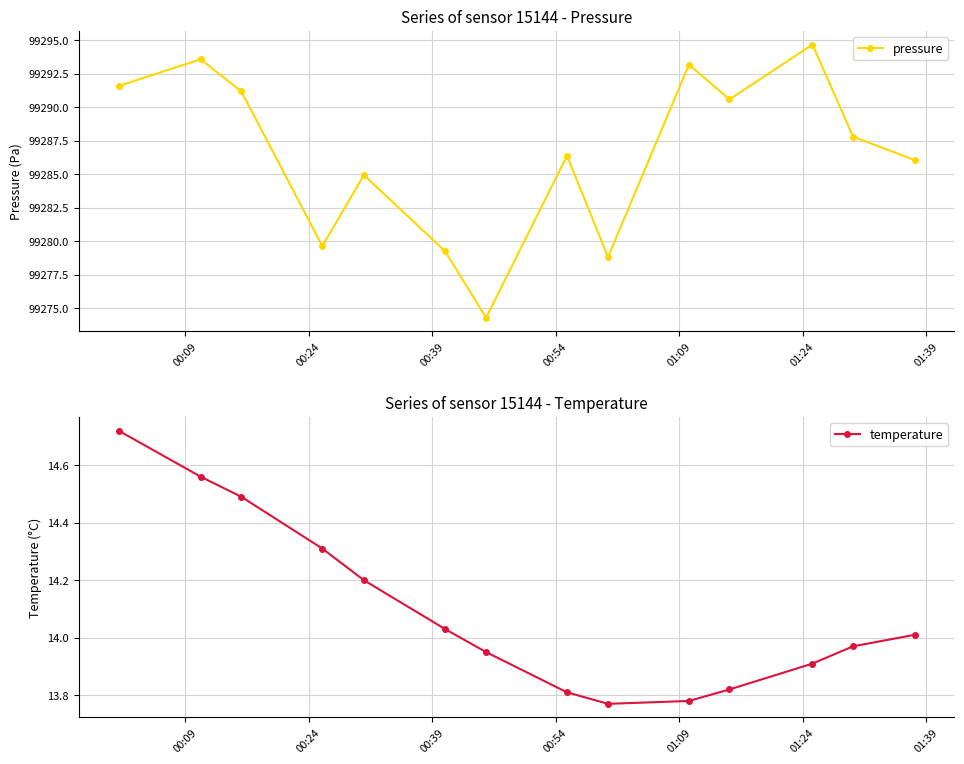

In pressure, how many points are lower than both neighbors (excluding endpoints)?

4